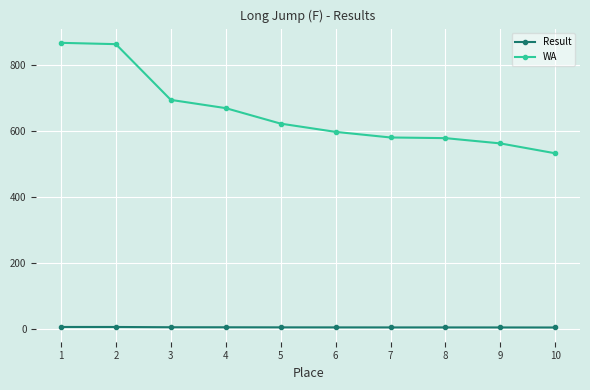

Which series has the largest range (max minus min)?

WA